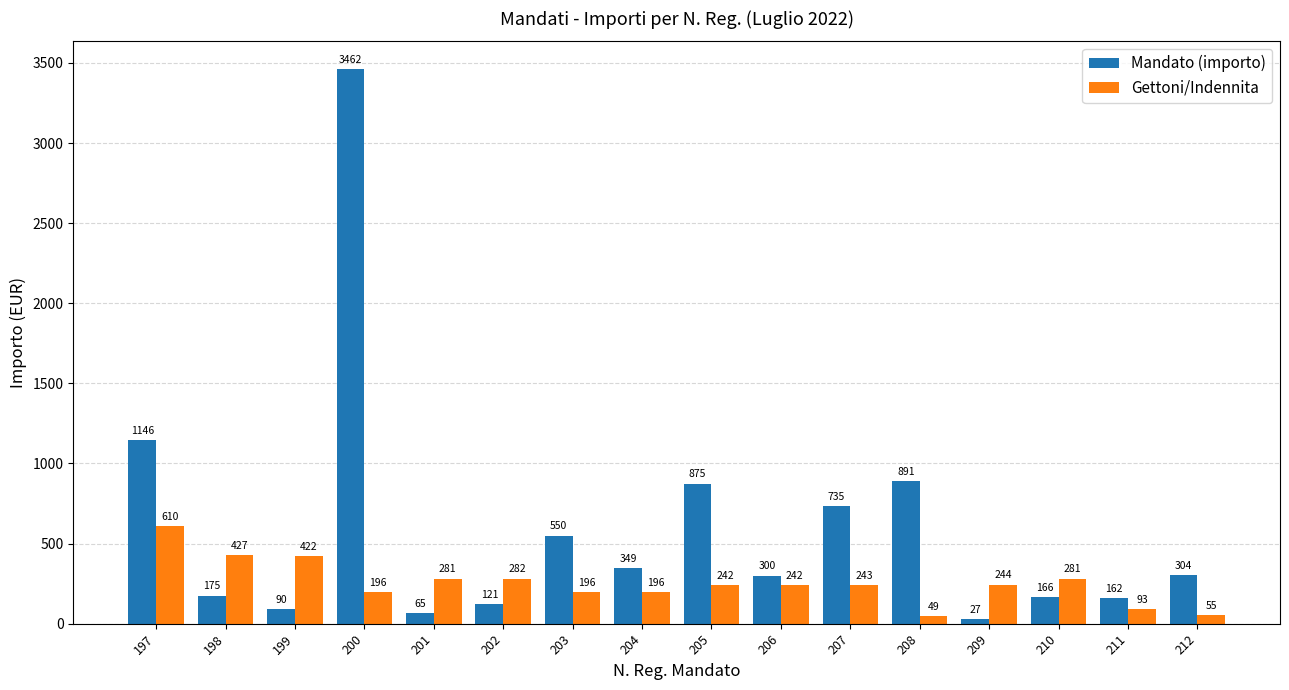

What are all the series names shown in the legend?

Mandato (importo), Gettoni/Indennita